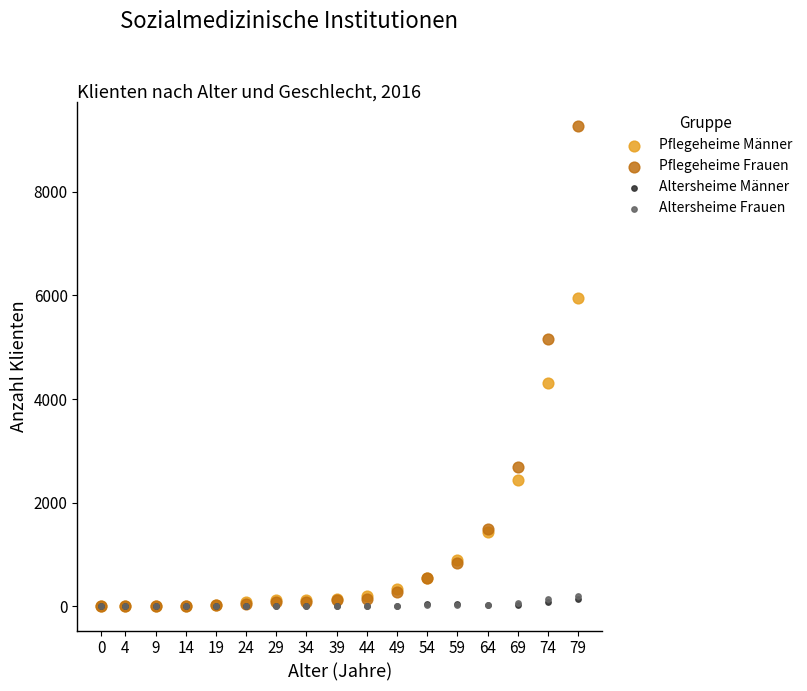

What are all the series names shown in the legend?

Pflegeheime Männer, Pflegeheime Frauen, Altersheime Männer, Altersheime Frauen